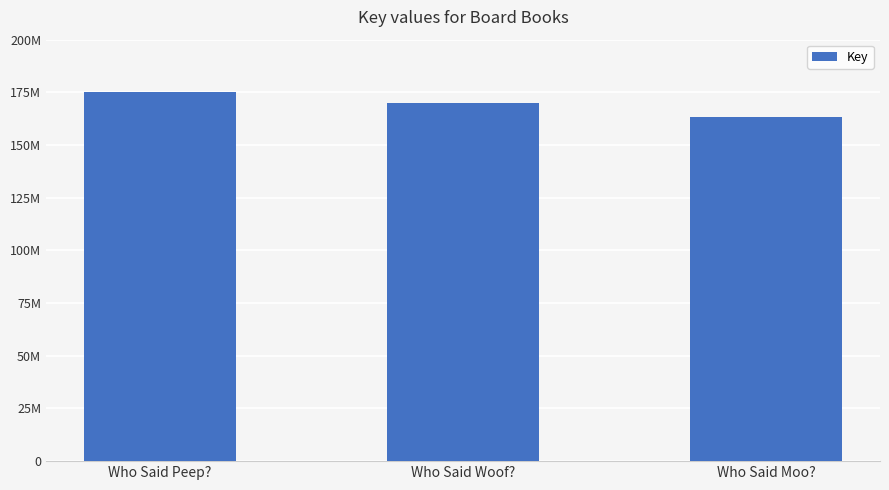

Rank the categories by value from highest to lowest.

Who Said Peep?, Who Said Woof?, Who Said Moo?